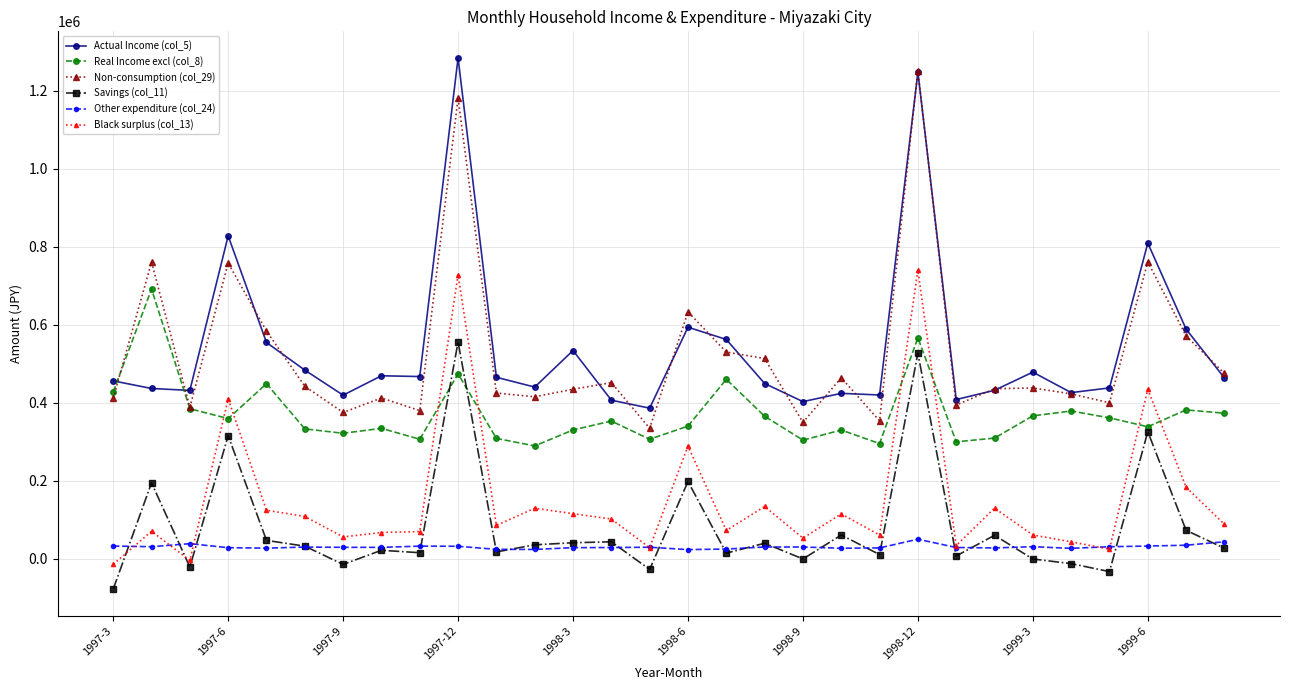

True or false: Savings (col_11) and Non-consumption (col_29) cross at least once.

False